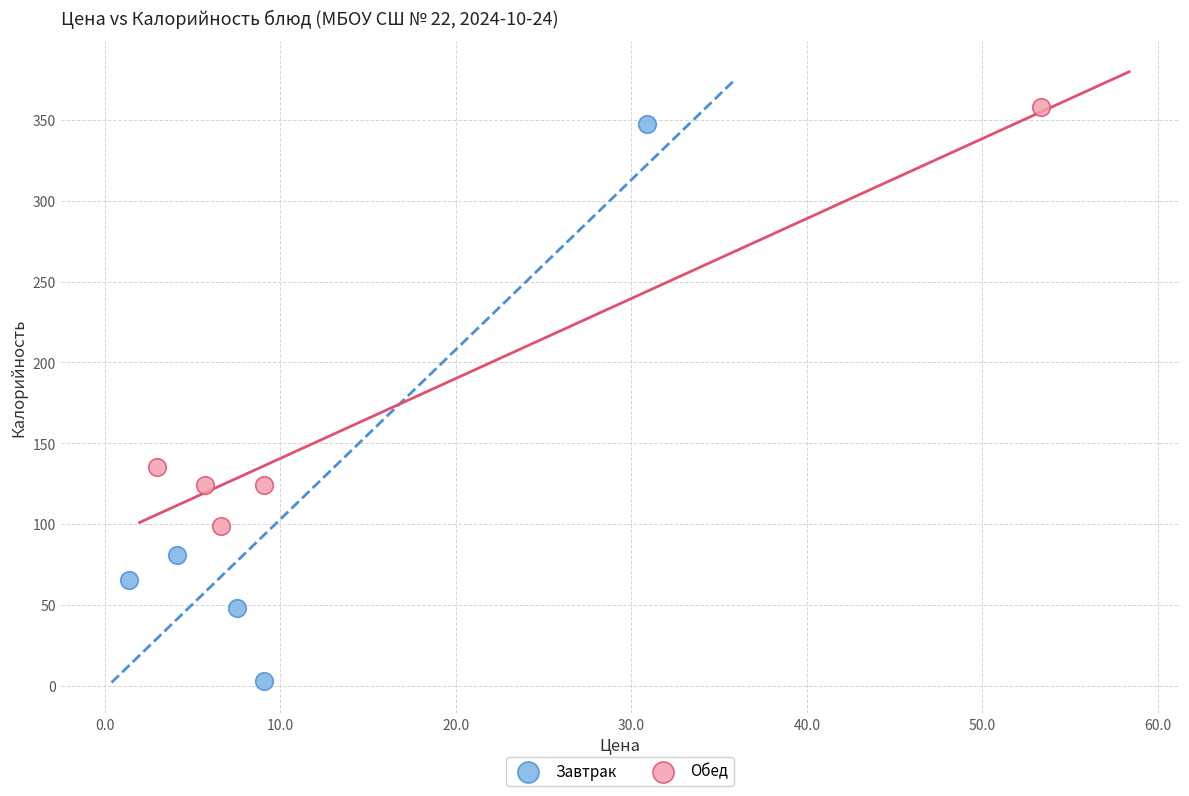

Which series contains the lowest Y value?

Завтрак